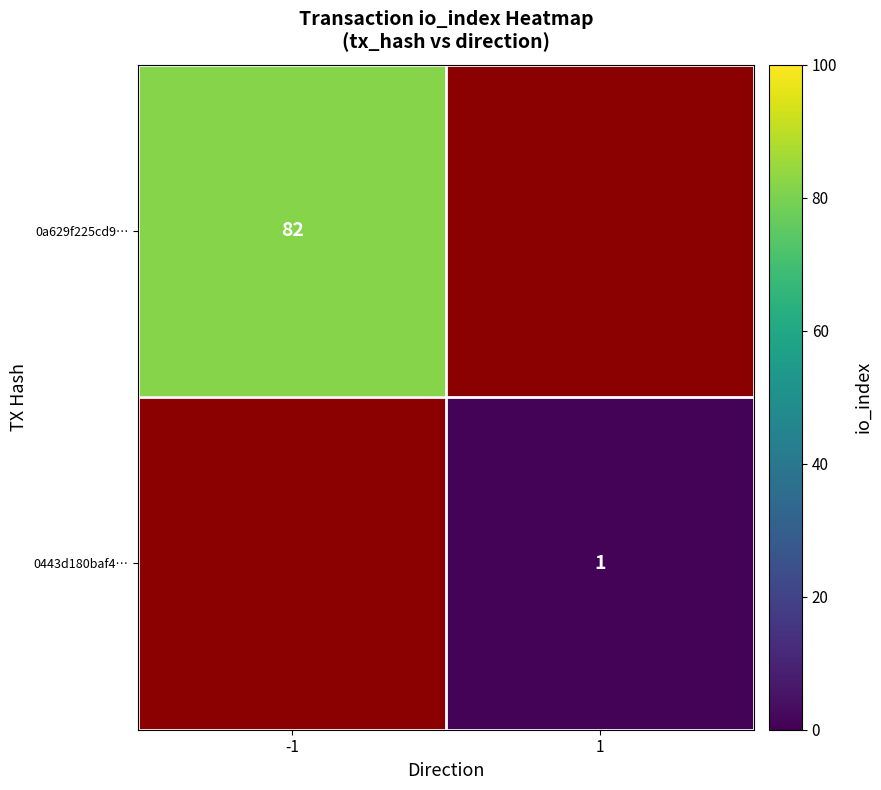

Is it true that 0a629f225cd9… equals 82 at -1?

True